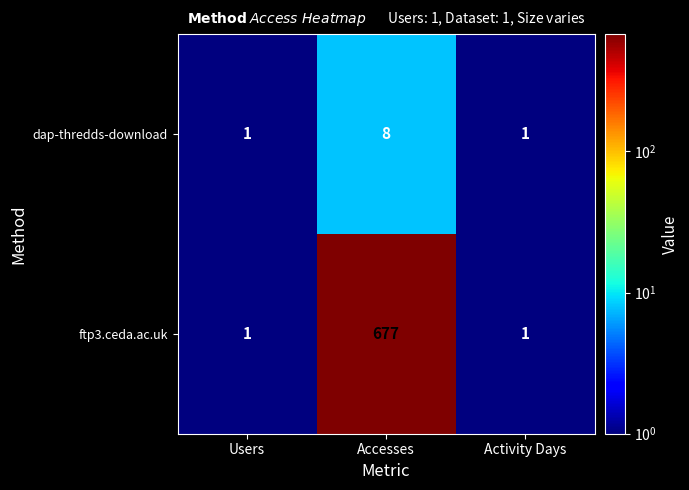

Count the number of categories in the chart.

3